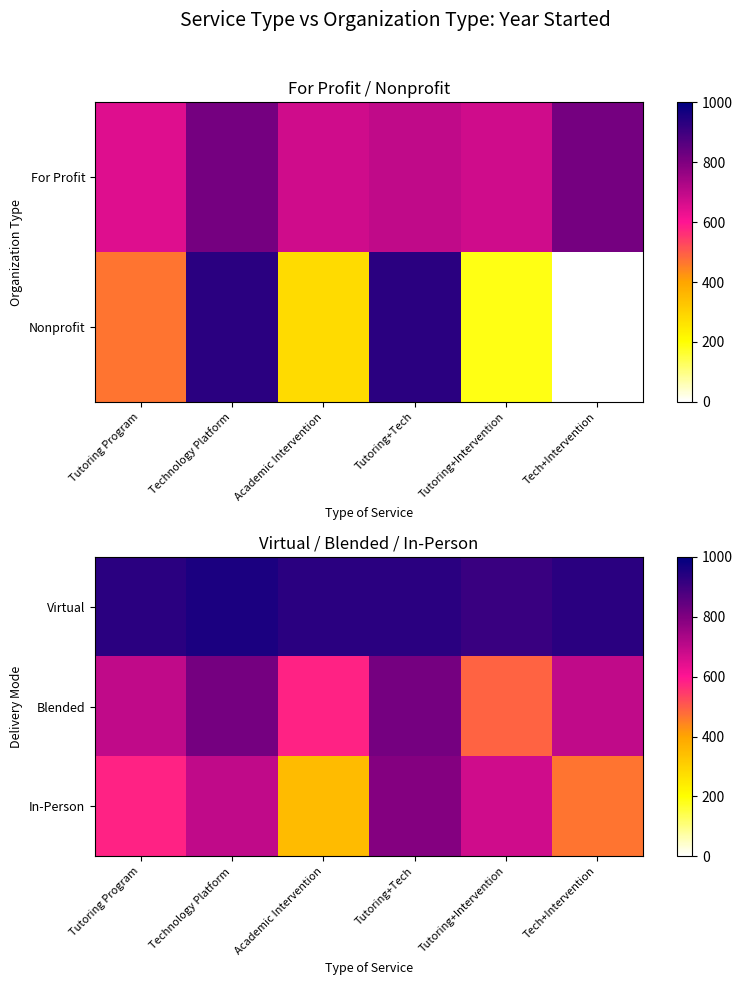

List the labels in order of Virtual value, largest first.

Technology Platform, Tutoring Program, Academic Intervention, Tutoring+Tech, Tech+Intervention, Tutoring+Intervention